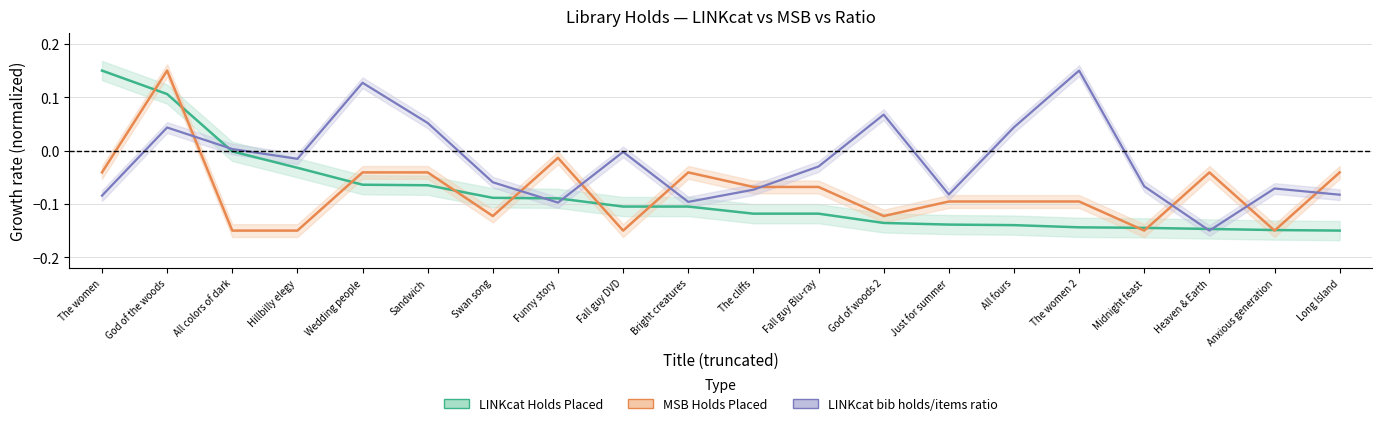

The MSB Holds Placed series shows -0.1 at Swan song. True or false?

True